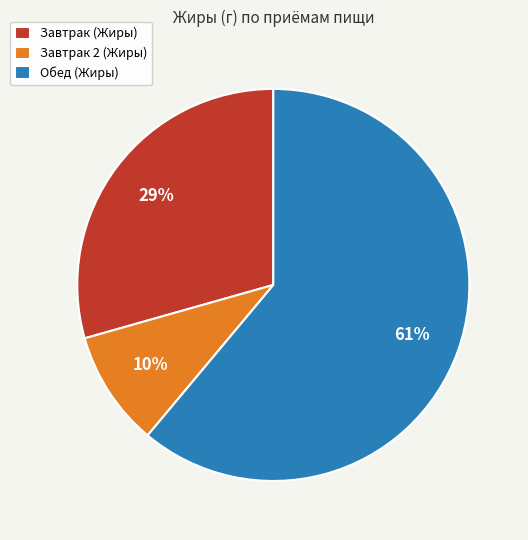

Which slice represents more than half of the pie?

Обед (Жиры)